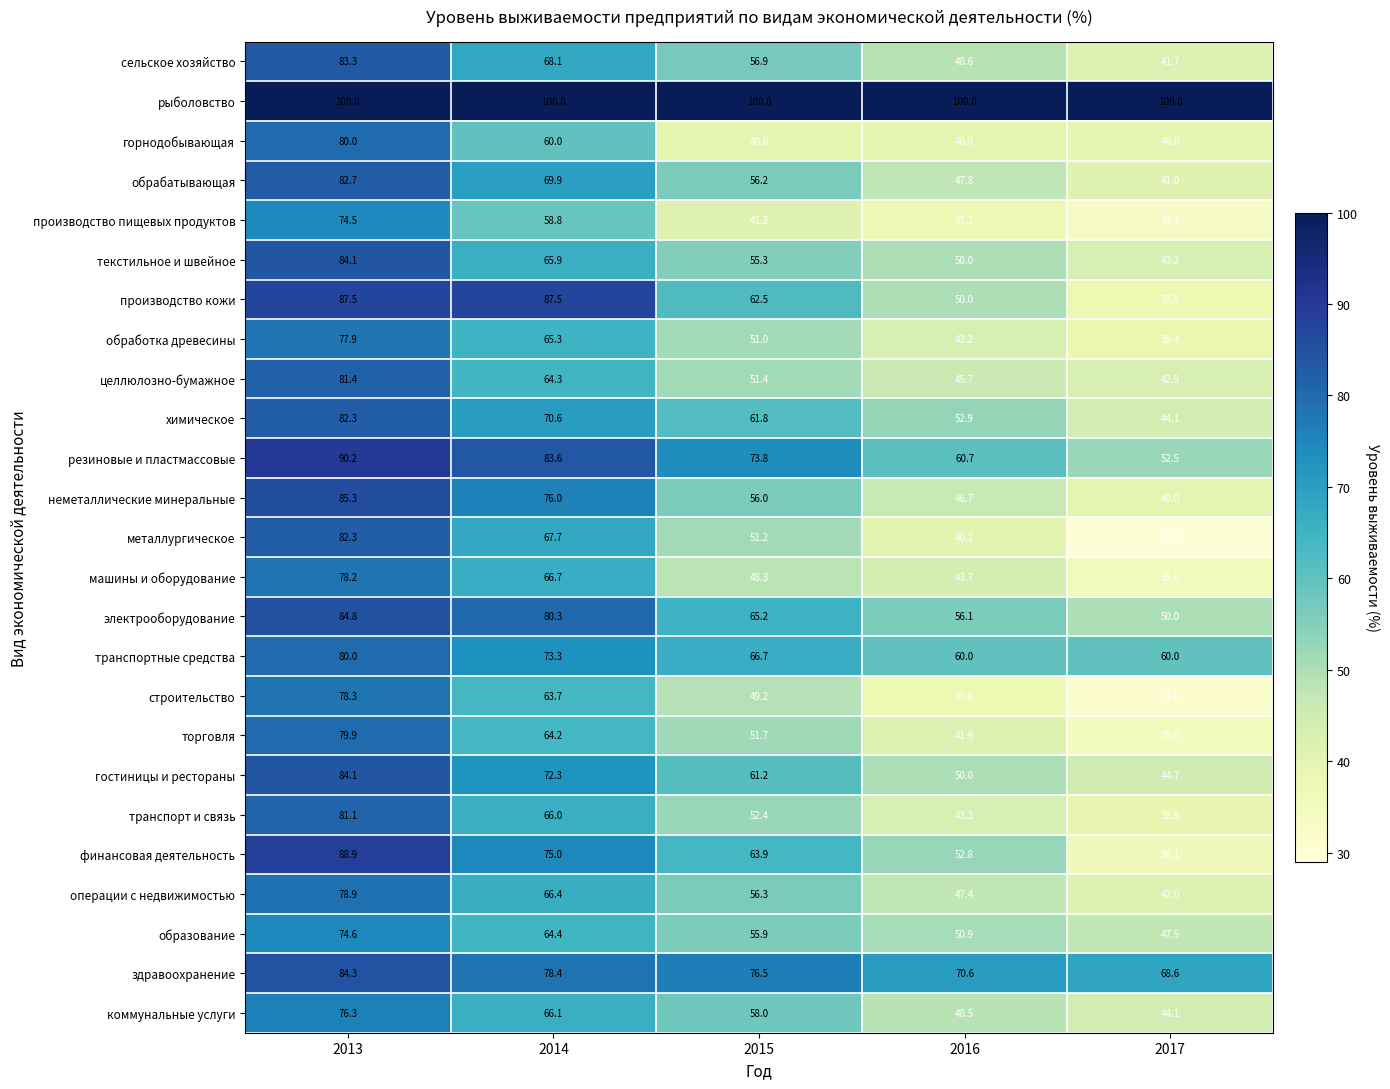

True or false: гостиницы и рестораны has a value of 58.6 at 2017.

False